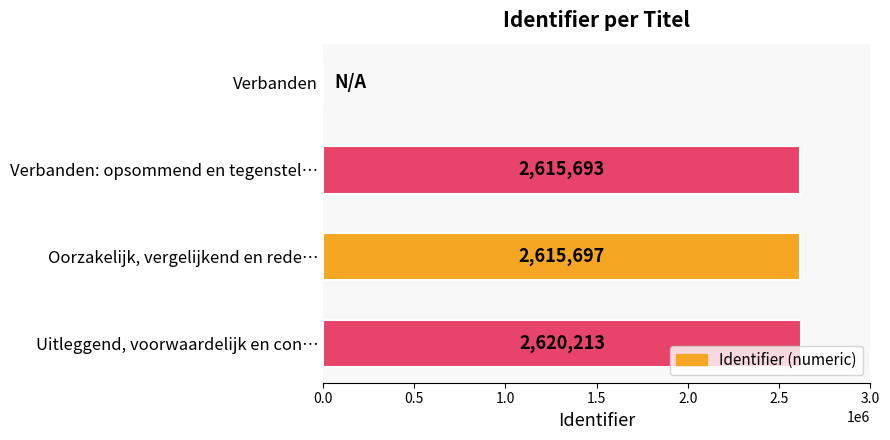

Where is the data nearest to the value 1310106?

Verbanden: opsommend en tegenstel…